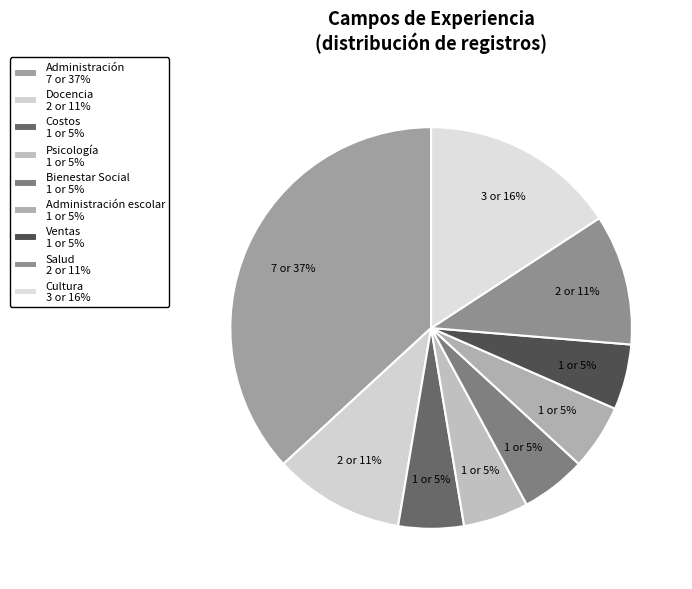

To the nearest percent, what is the difference between the largest and smallest slice percentages?

32%